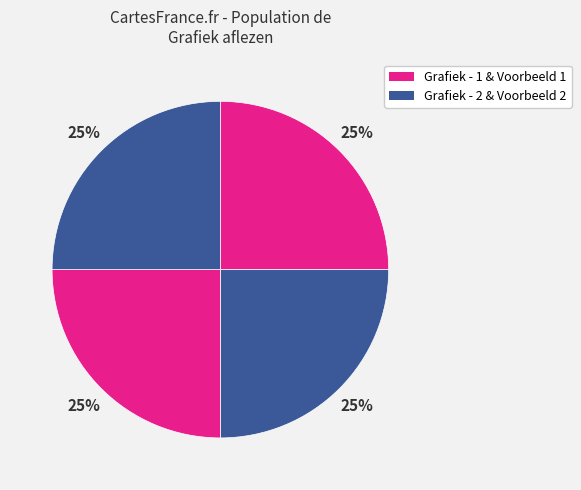

What is the smallest slice in the pie chart?

Grafiek aflezen - 1